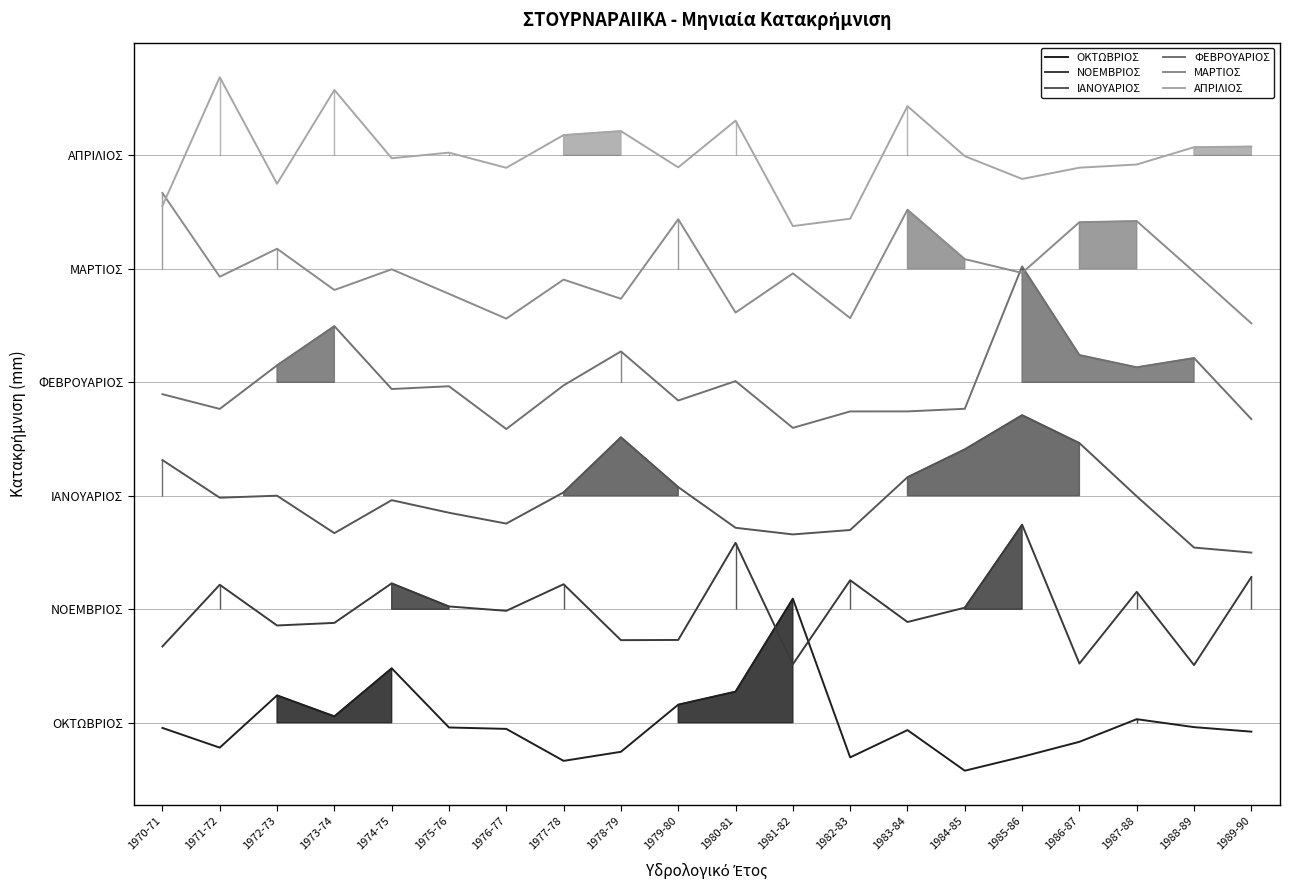

Which has a higher value, 1981-82 or 1989-90?

1981-82